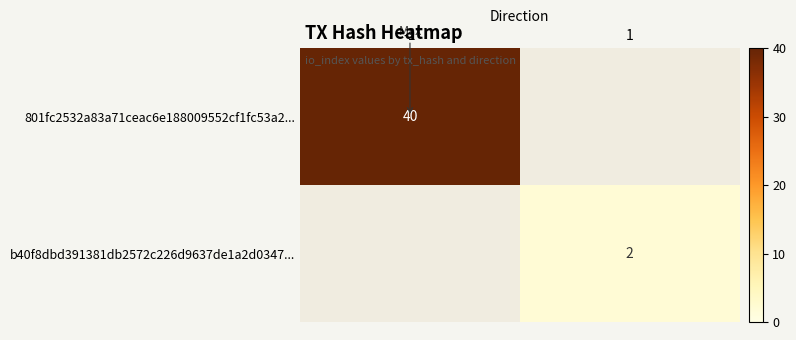

Which label corresponds to the smallest value in the chart?

1